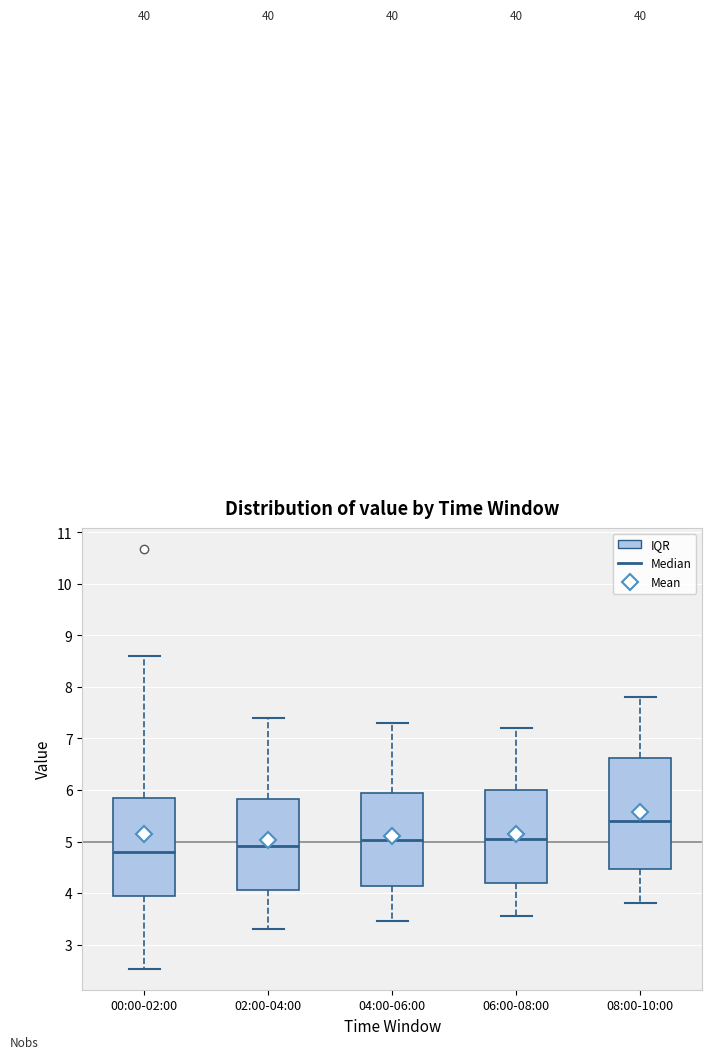

Which box is the tallest, from its lower edge to its upper edge?

08:00-10:00